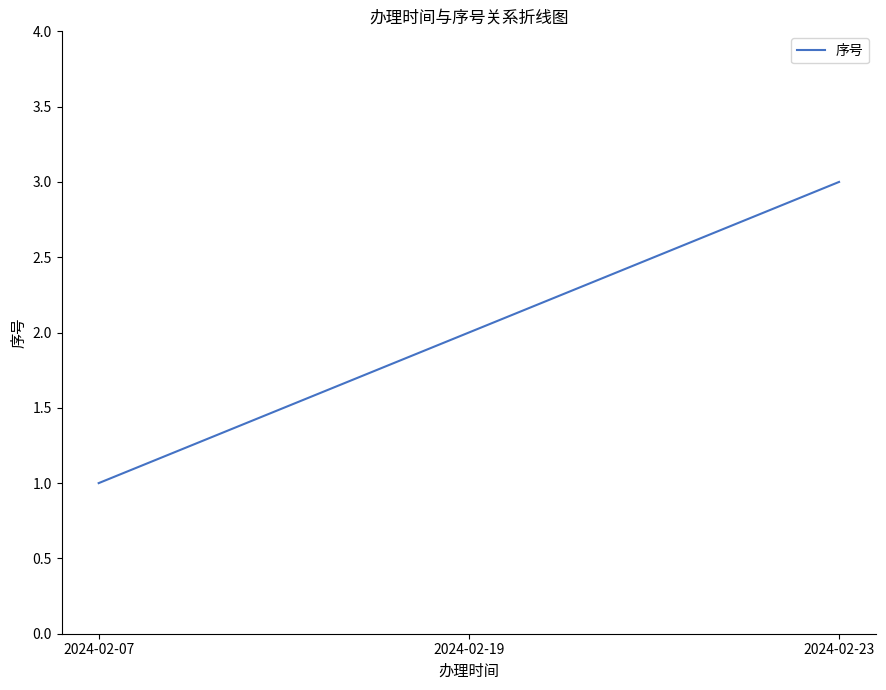

What is the sum of the values at 2024-02-23 and 2024-02-19?

5